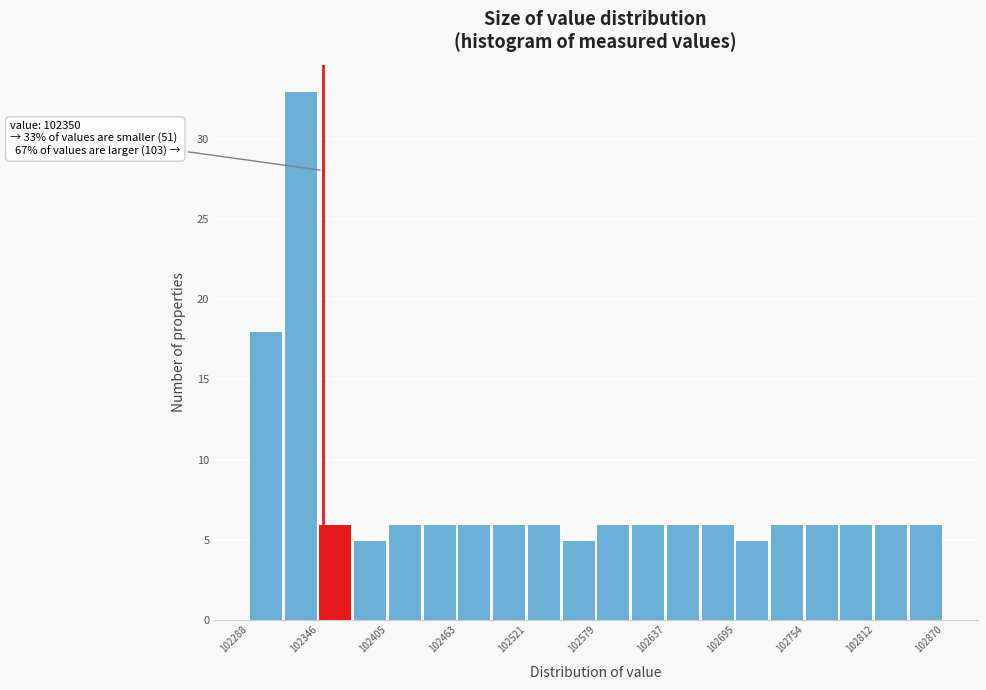

Read against the x-axis, roughly where is the centre of the tallest bar?

102330